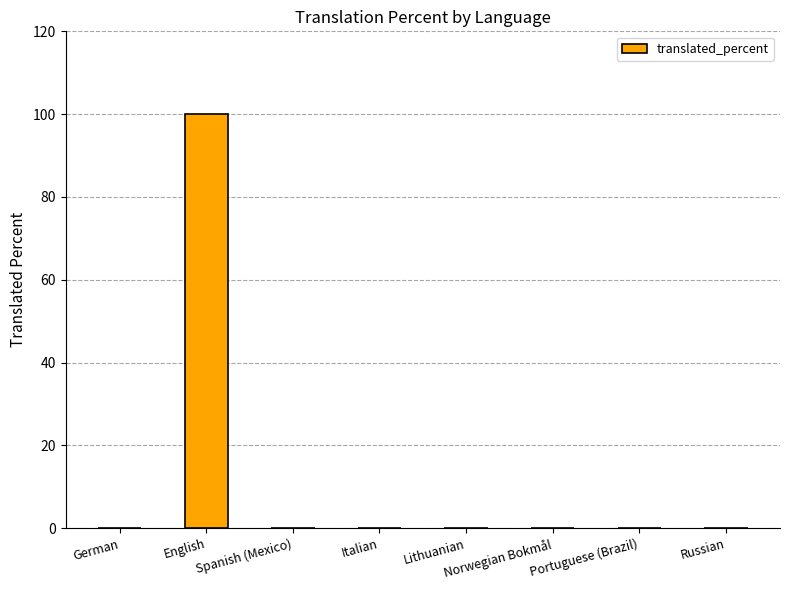

What is the change in value from English to Portuguese (Brazil)?

-100